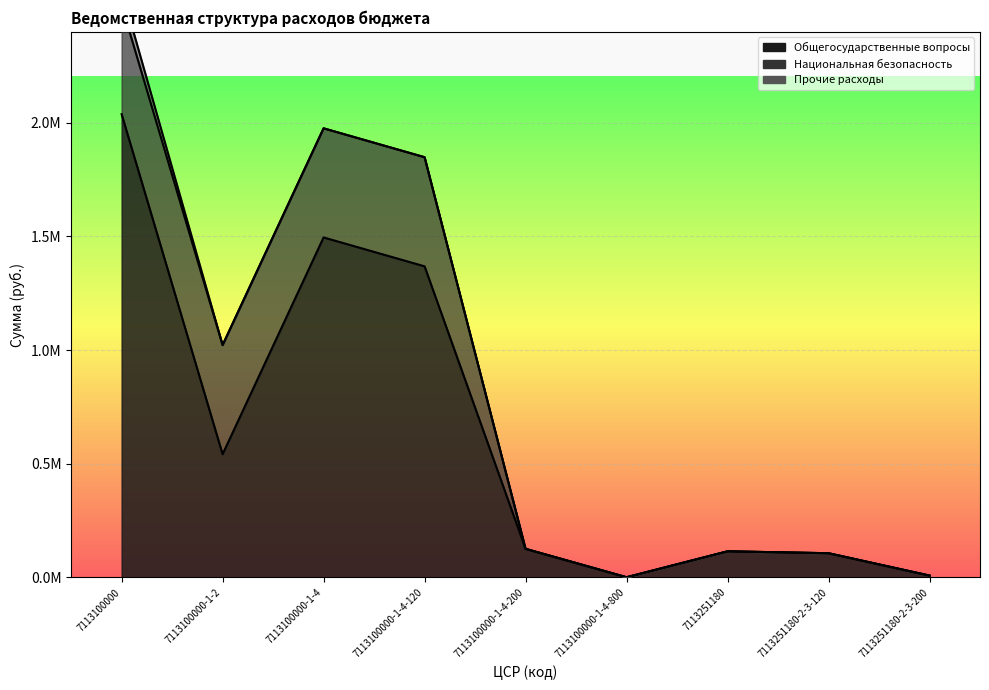

What is the label of the 7th point from the left?

7113251180